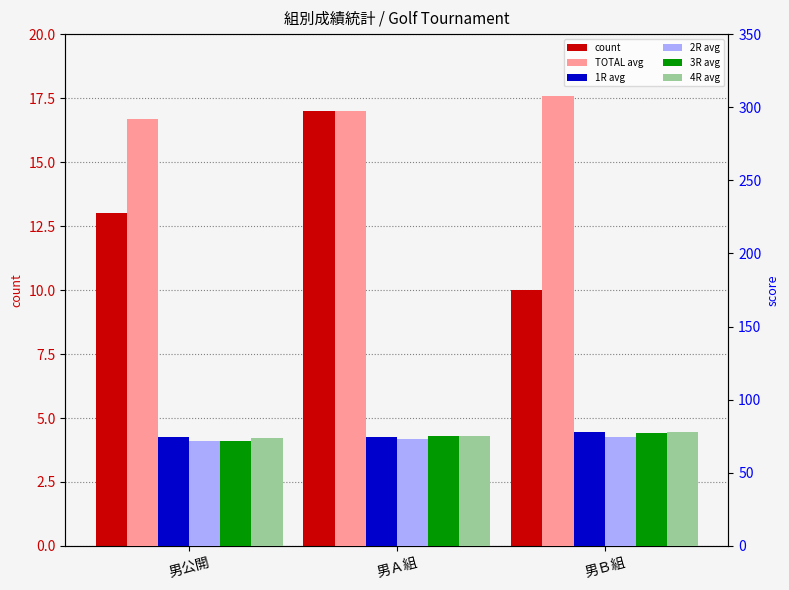

How many groups of bars are there?

3